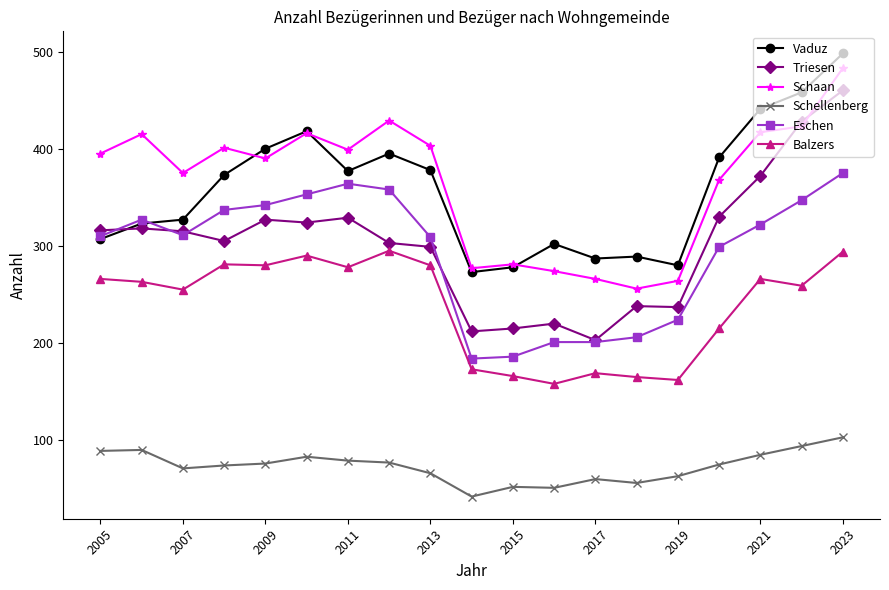

How many lines are shown in the chart?

6